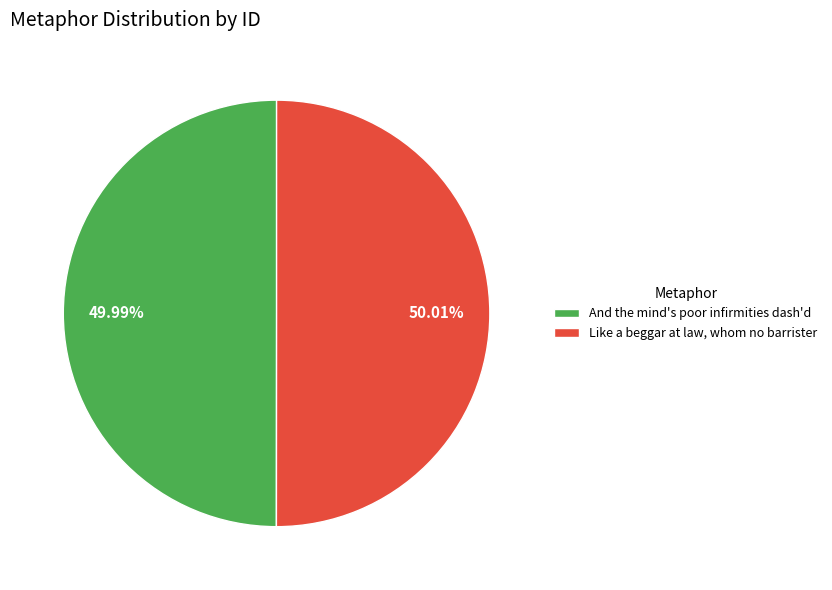

Count the number of slices in the pie.

2